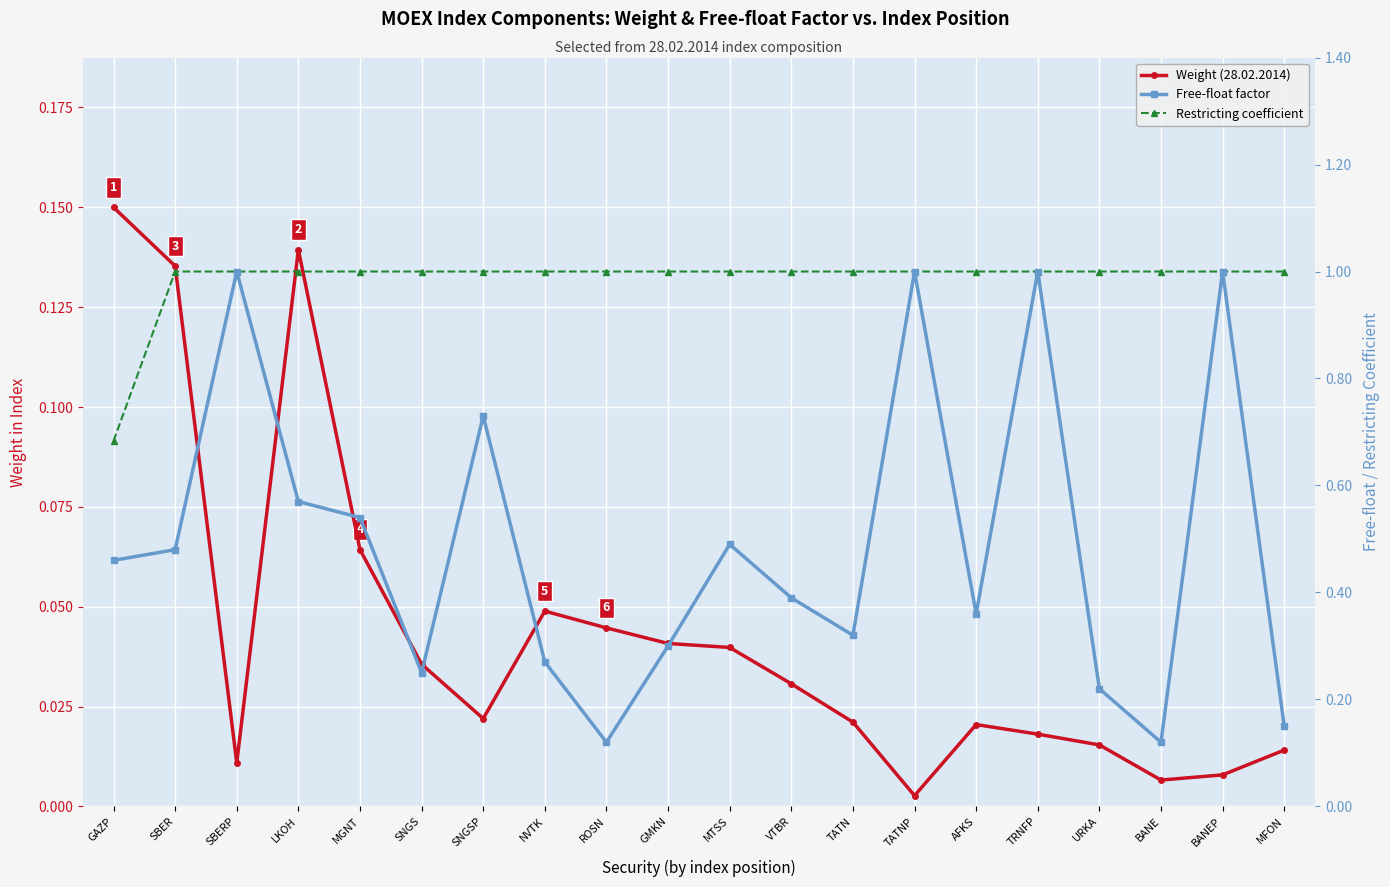

At which category is the sum across all series the highest?

TRNFP